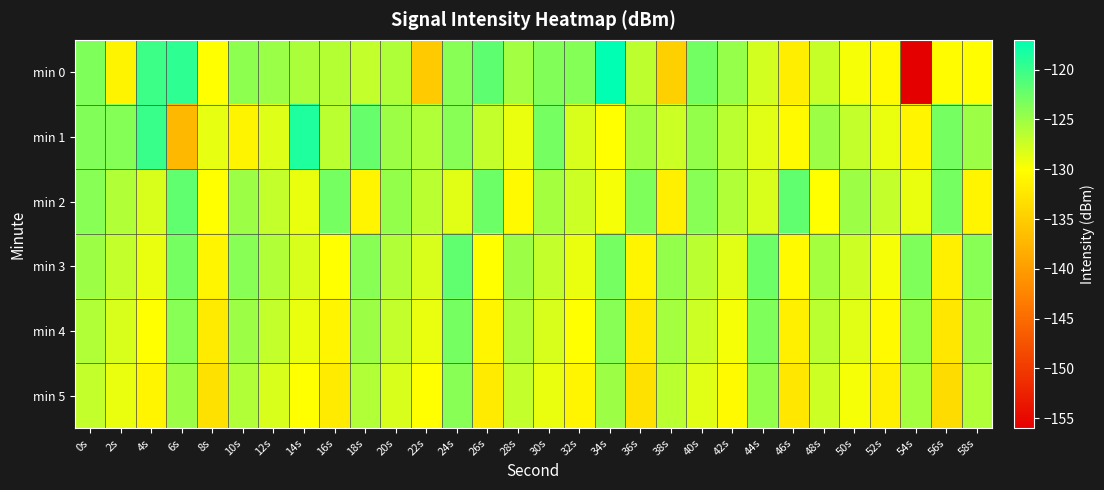

Reading left to right, list all the values displayed in this chart.

min 0: 0s=-123.4	2s=-131.1	4s=-120.2	6s=-119.3	8s=-130.0	10s=-124.3	12s=-124.8	14s=-125.7	16s=-126.3	18s=-127.0	20s=-125.9	22s=-135.3	24s=-123.9	26s=-121.9	28s=-125.3	30s=-123.7	32s=-123.8	34s=-117.0	36s=-126.6	38s=-134.8	40s=-122.9	42s=-124.6	44s=-127.7	46s=-131.7	48s=-127.2	50s=-129.5	52s=-130.5	54s=-156.0	56s=-130.3	58s=-130.1
min 1: 0s=-123.6	2s=-123.7	4s=-120.0	6s=-137.2	8s=-128.8	10s=-131.1	12s=-128.4	14s=-118.6	16s=-126.5	18s=-122.2	20s=-125.0	22s=-126.0	24s=-124.0	26s=-127.0	28s=-129.0	30s=-123.0	32s=-128.0	34s=-130.0	36s=-125.5	38s=-127.5	40s=-124.5	42s=-126.5	44s=-128.5	46s=-130.5	48s=-125.0	50s=-127.0	52s=-129.0	54s=-131.0	56s=-123.0	58s=-125.0
min 2: 0s=-124.0	2s=-126.0	4s=-128.0	6s=-122.0	8s=-130.0	10s=-125.0	12s=-127.0	14s=-129.0	16s=-123.0	18s=-131.0	20s=-124.5	22s=-126.5	24s=-128.5	26s=-122.5	28s=-130.5	30s=-125.5	32s=-127.5	34s=-129.5	36s=-123.5	38s=-131.5	40s=-124.0	42s=-126.0	44s=-128.0	46s=-122.0	48s=-130.0	50s=-125.0	52s=-127.0	54s=-129.0	56s=-123.0	58s=-131.0
min 3: 0s=-125.0	2s=-127.0	4s=-129.0	6s=-123.0	8s=-131.0	10s=-124.0	12s=-126.0	14s=-128.0	16s=-130.0	18s=-124.0	20s=-126.0	22s=-128.0	24s=-122.0	26s=-130.0	28s=-125.0	30s=-127.0	32s=-129.0	34s=-123.0	36s=-131.0	38s=-124.5	40s=-126.5	42s=-128.5	44s=-122.5	46s=-130.5	48s=-125.5	50s=-127.5	52s=-129.5	54s=-123.5	56s=-131.5	58s=-124.0
min 4: 0s=-126.0	2s=-128.0	4s=-130.0	6s=-124.0	8s=-132.0	10s=-125.0	12s=-127.0	14s=-129.0	16s=-131.0	18s=-125.0	20s=-127.0	22s=-129.0	24s=-123.0	26s=-131.0	28s=-126.0	30s=-128.0	32s=-130.0	34s=-124.0	36s=-132.0	38s=-125.5	40s=-127.5	42s=-129.5	44s=-123.5	46s=-131.5	48s=-126.5	50s=-128.5	52s=-130.5	54s=-124.5	56s=-132.5	58s=-125.0
min 5: 0s=-127.0	2s=-129.0	4s=-131.0	6s=-125.0	8s=-133.0	10s=-126.0	12s=-128.0	14s=-130.0	16s=-132.0	18s=-126.0	20s=-128.0	22s=-130.0	24s=-124.0	26s=-132.0	28s=-127.0	30s=-129.0	32s=-131.0	34s=-125.0	36s=-133.0	38s=-126.5	40s=-128.5	42s=-130.5	44s=-124.5	46s=-132.5	48s=-127.5	50s=-129.5	52s=-131.5	54s=-125.5	56s=-133.5	58s=-126.0